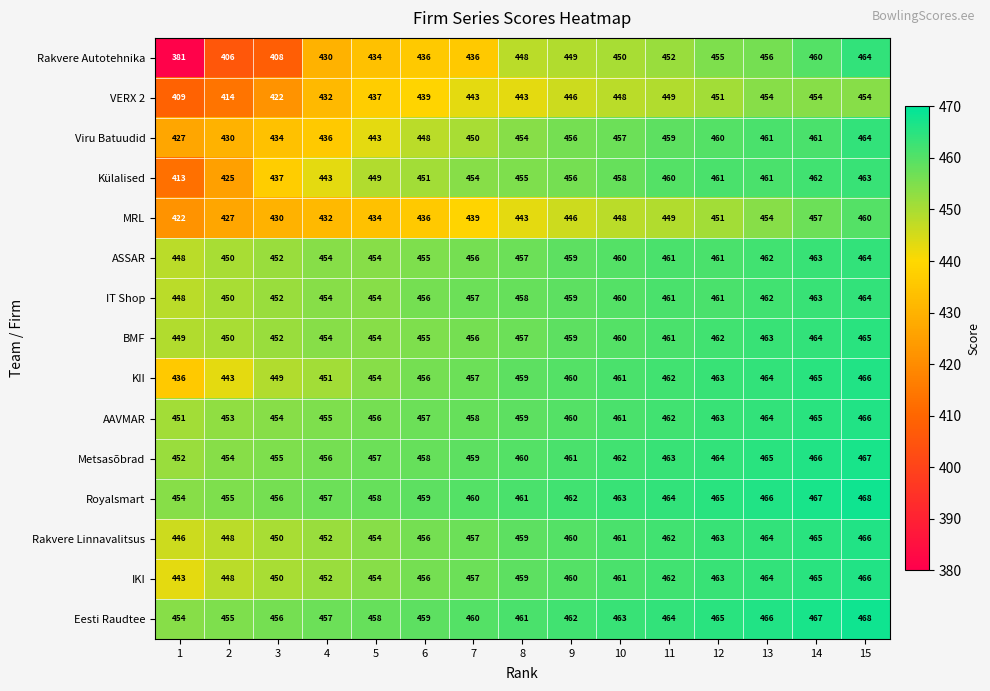

At which category is the sum across all series the highest?

15